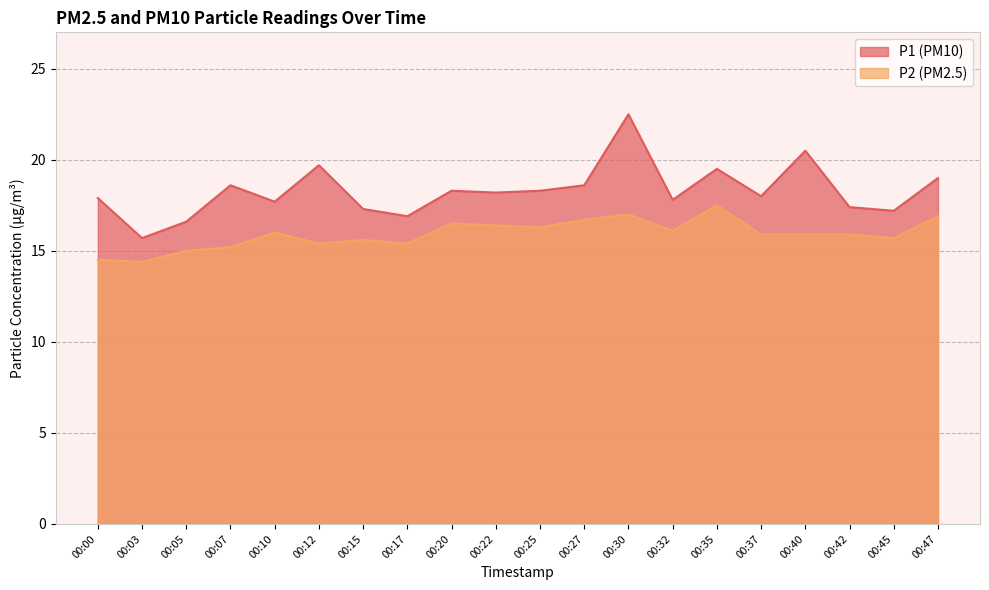

What is the maximum value for P1?

22.5